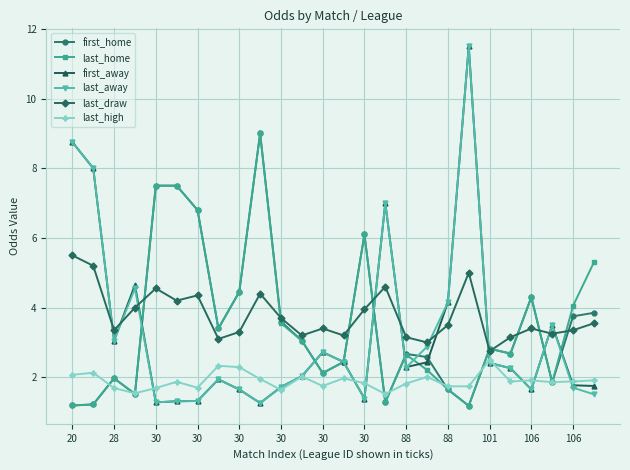

What is the greatest value displayed?

11.5